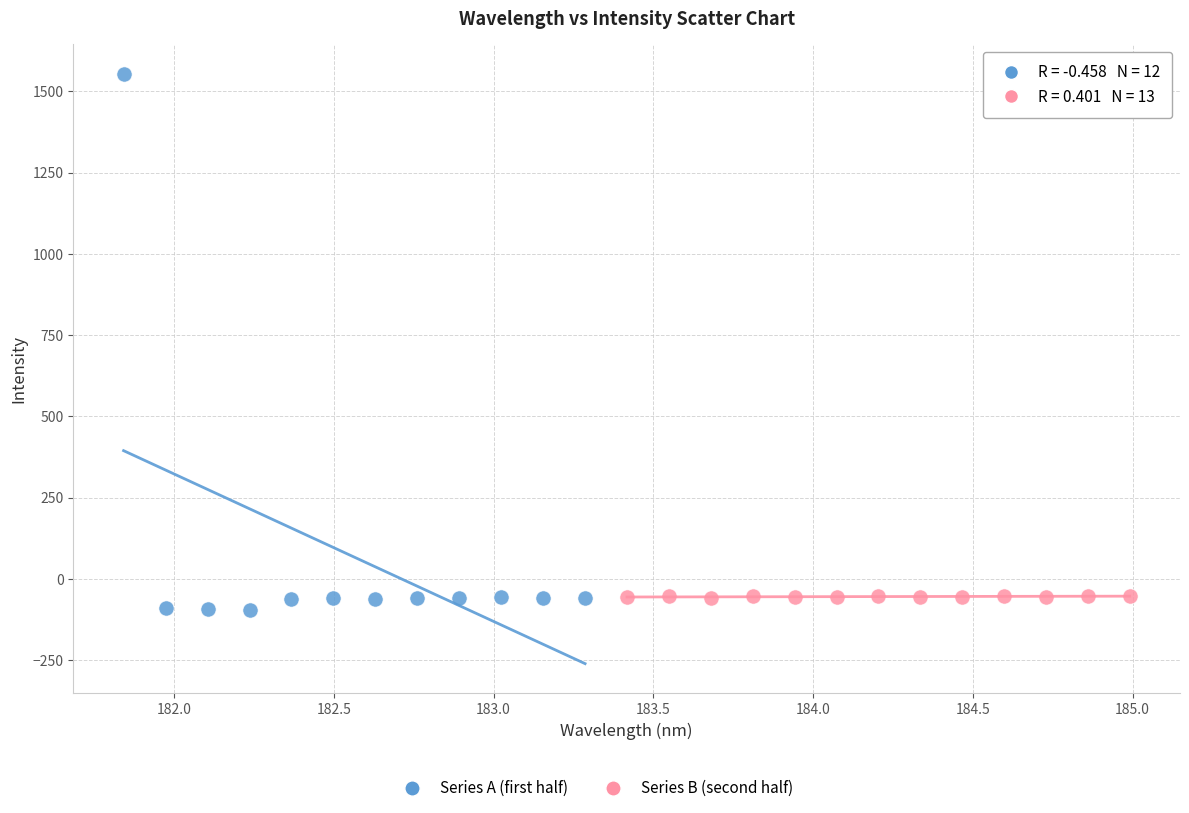

Which series contains the highest Y value?

Series A (first half)